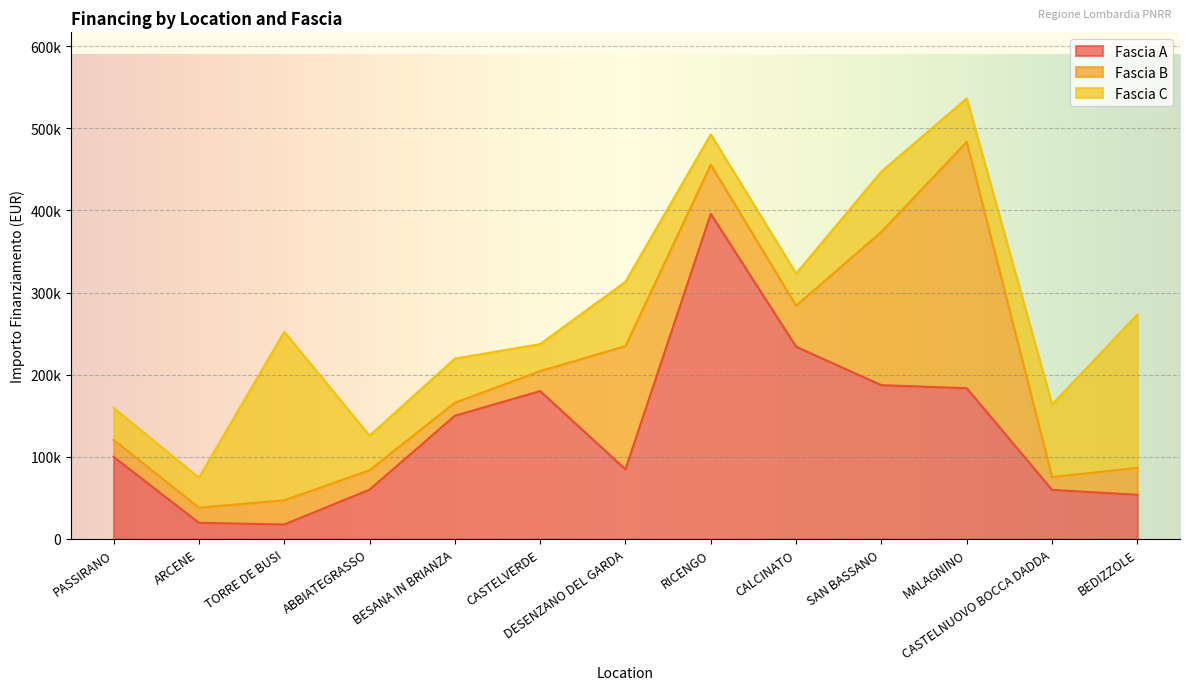

In Fascia B, how many points are higher than both neighbors (excluding endpoints)?

3